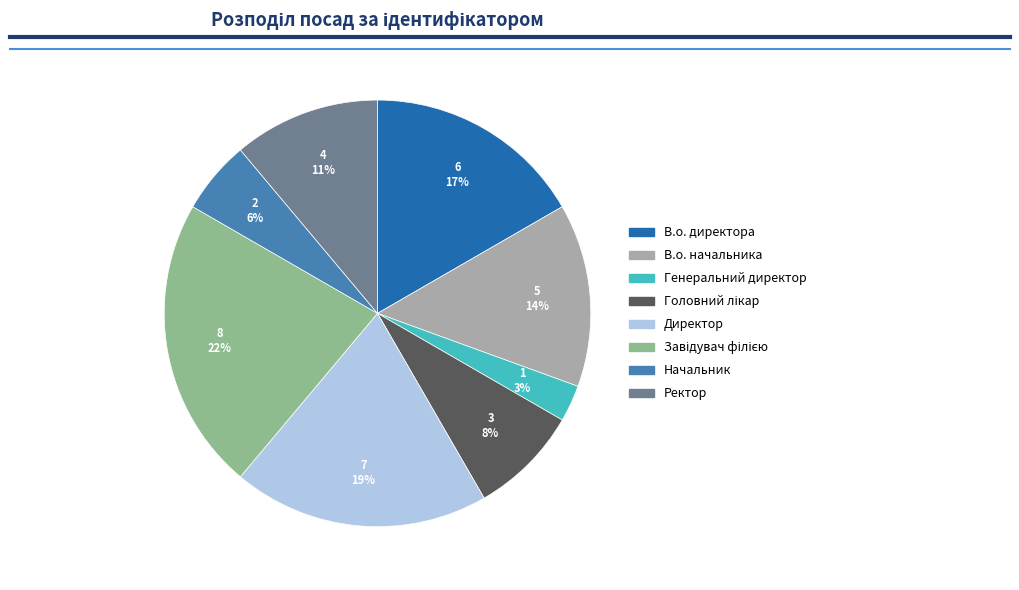

How many slices are in this pie chart?

8